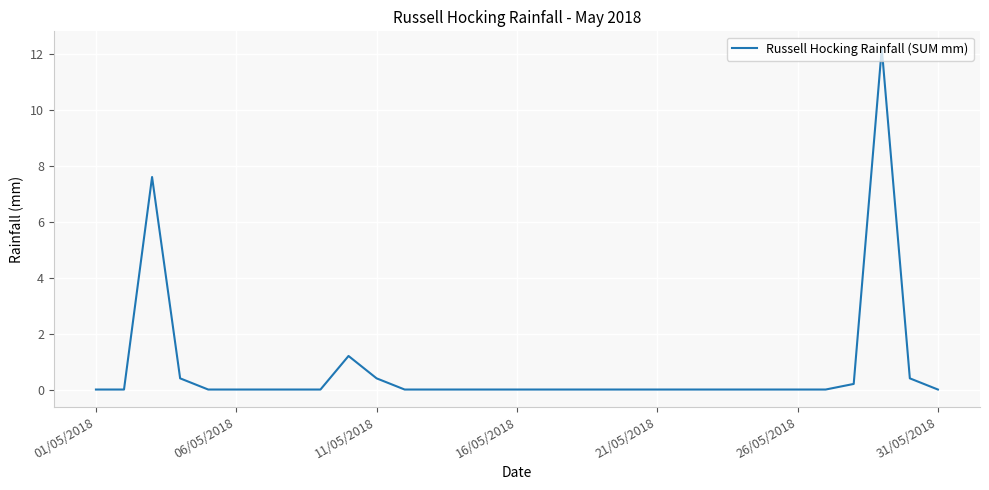

What is the maximum value shown in the chart?

12.2